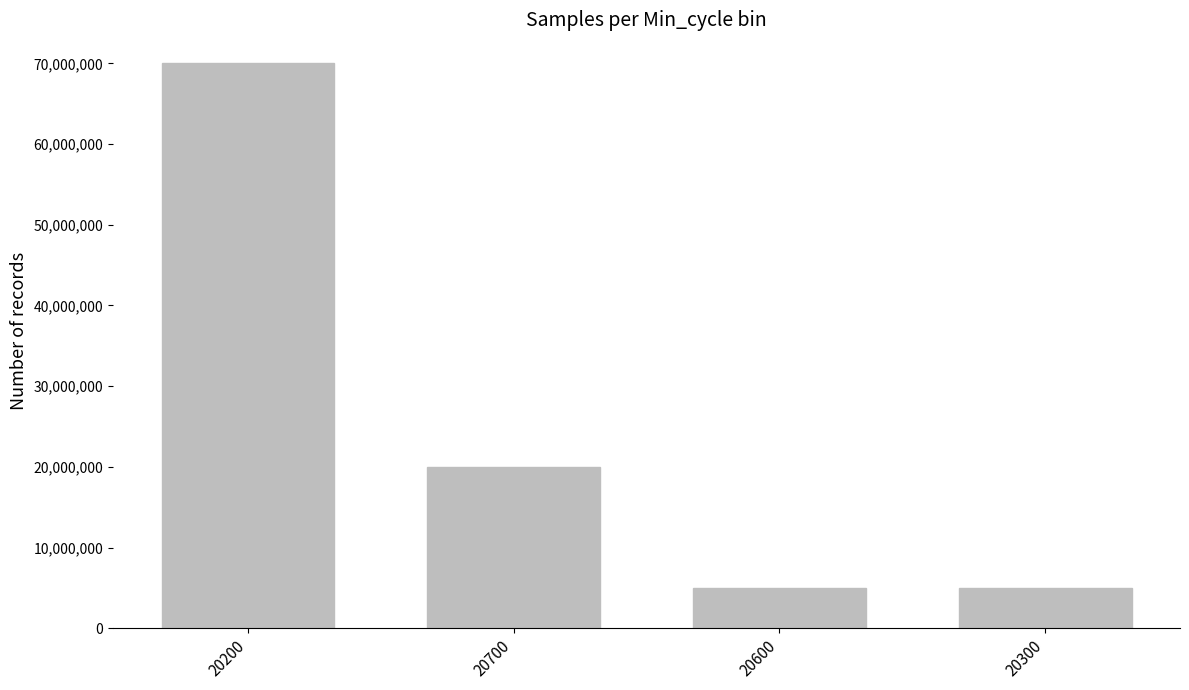

The chart shows a value of 8864846 at 20300. True or false?

False